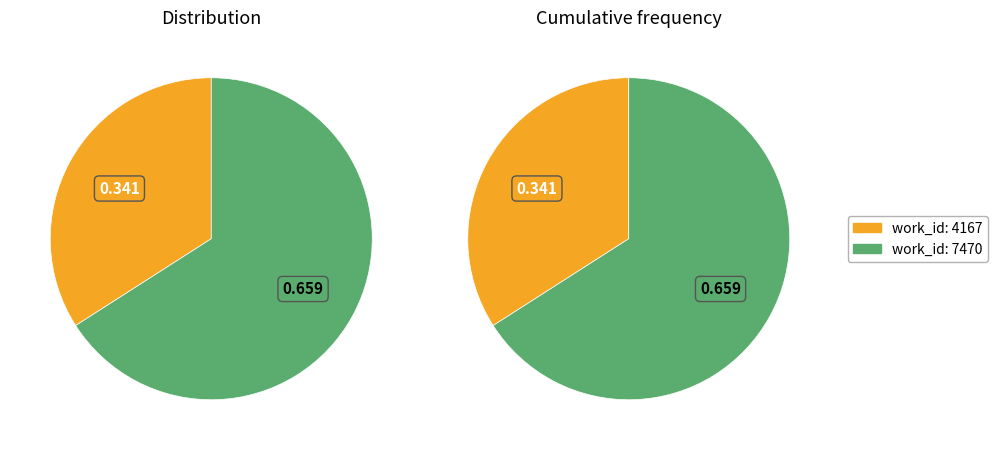

True or false: 7470 accounts for 53% of the total.

False